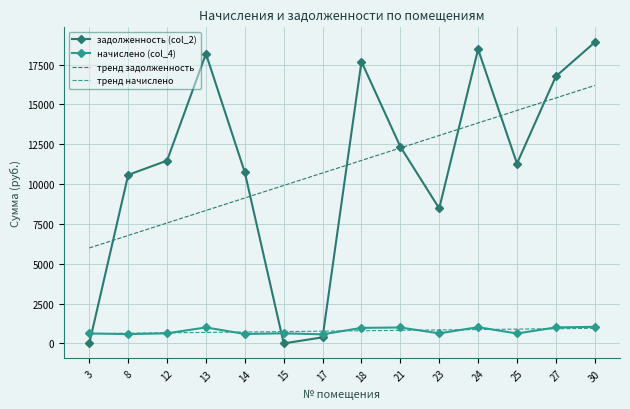

What is the difference between the highest and lowest values at 18?

16897.1